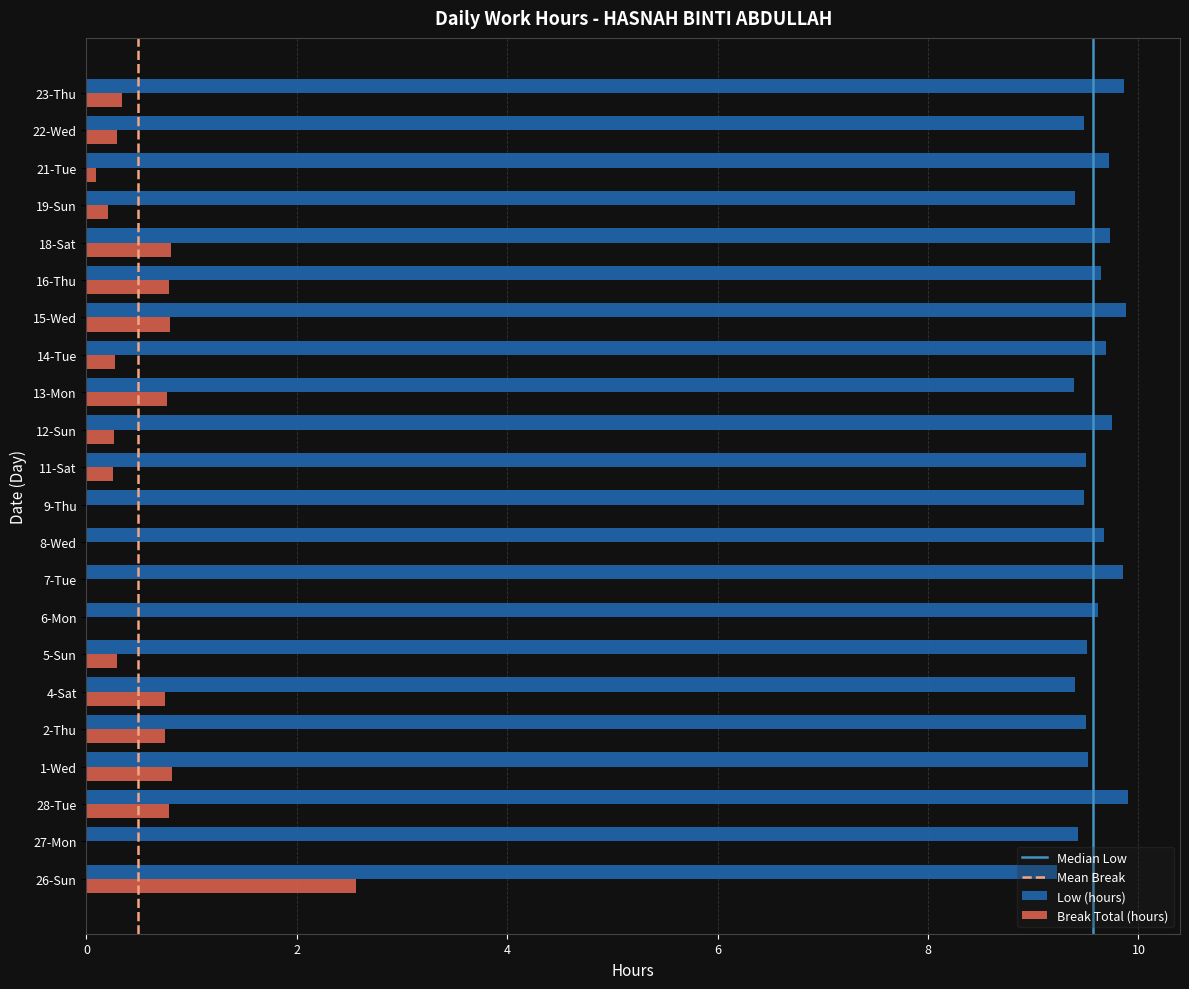

The value of Break Total (hours) at 22-Wed is 0.3. True or false?

True